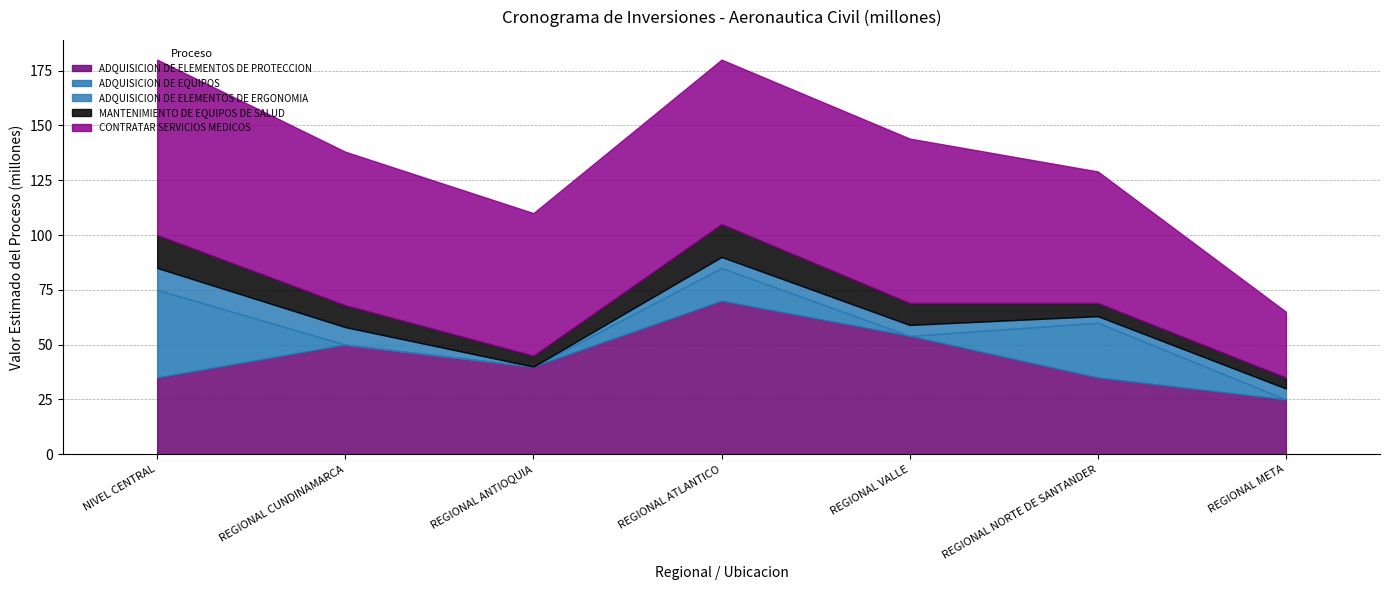

What is the label of the 1st point from the left?

NIVEL CENTRAL